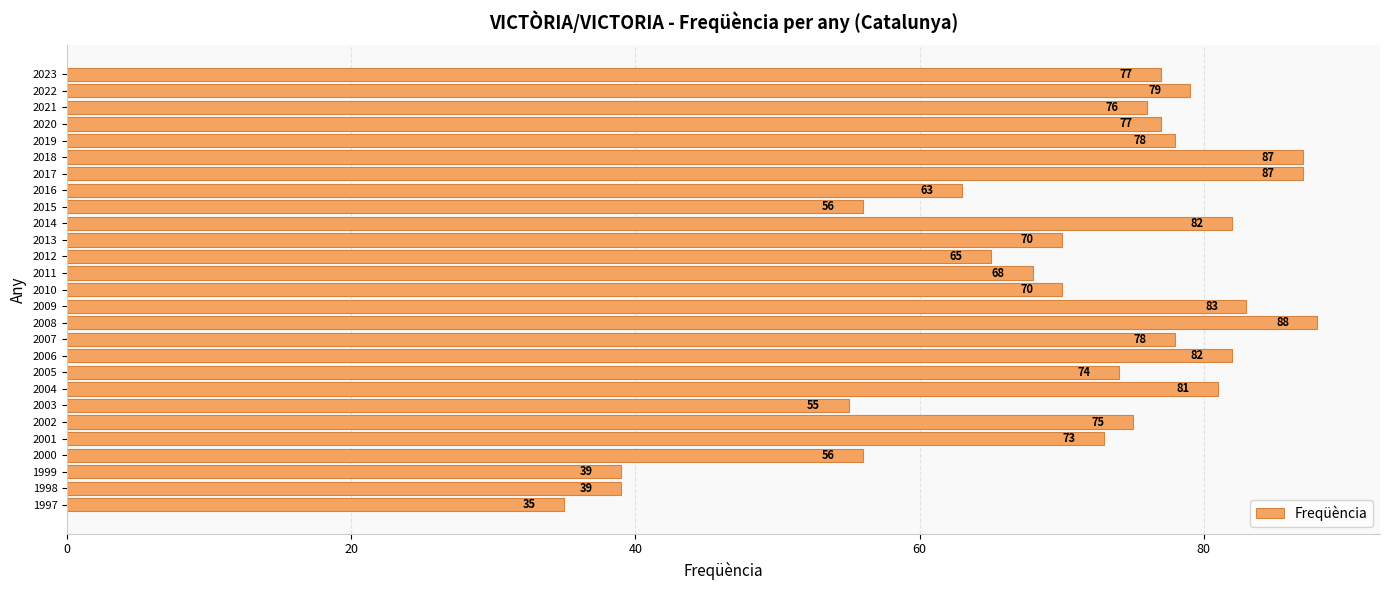

True or false: the data shows 74 at 2005.

True